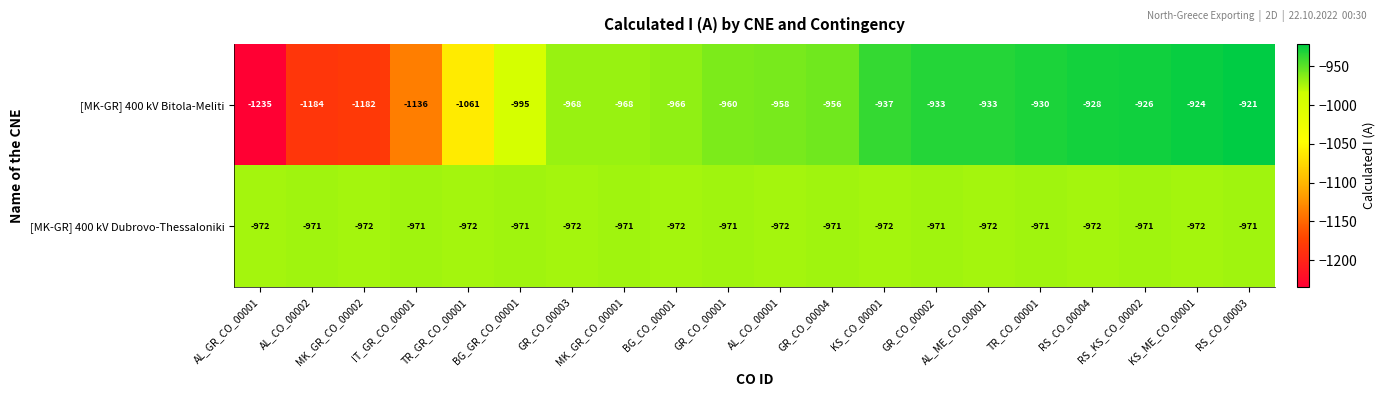

List the series in order of their overall mean, lowest first.

[MK-GR] 400 kV Bitola-Meliti, [MK-GR] 400 kV Dubrovo-Thessaloniki